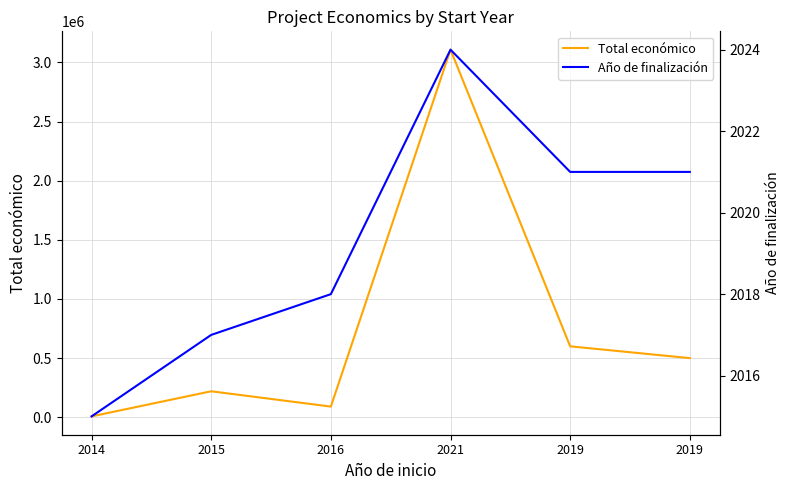

Is it true that Total económico equals 90081 at 2016?

True